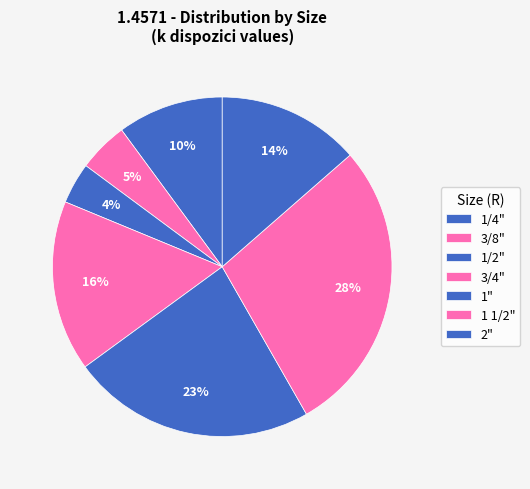

Is 2" the majority of the pie?

No